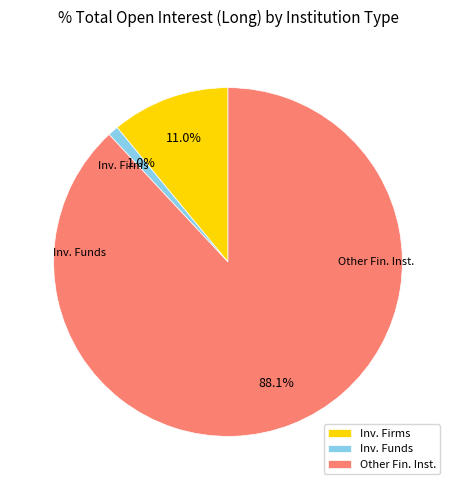

Combined, do Other Fin. Inst. and Inv. Firms account for over 50%?

Yes